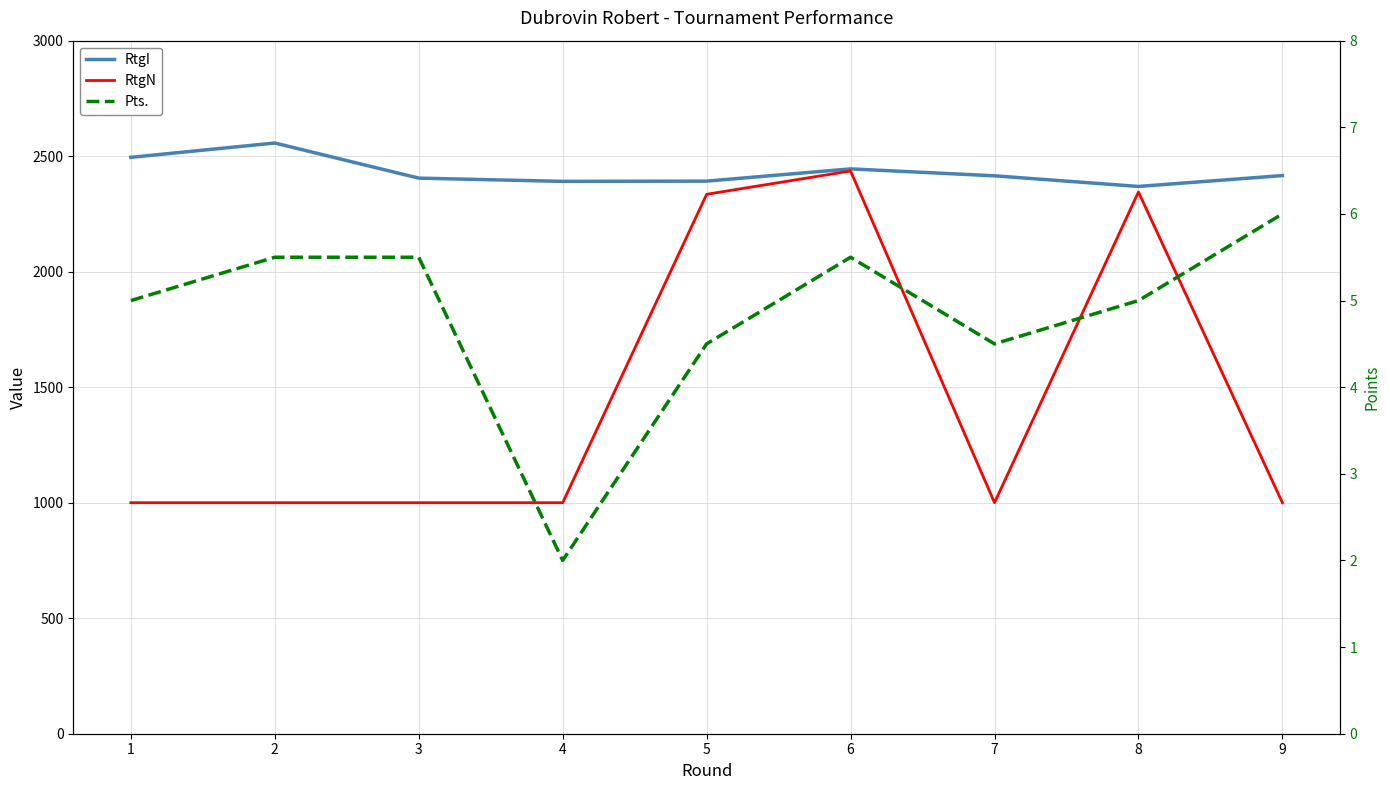

What is the value of the Pts. point at the 7th from the left?

4.5